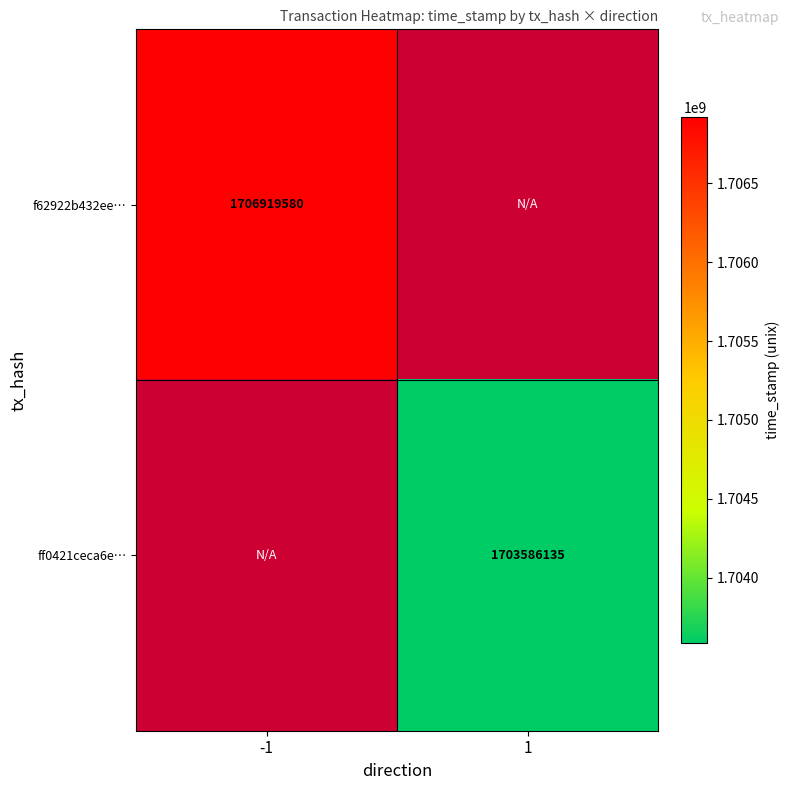

The f62922b432ee… series shows 2332087844 at -1. True or false?

False